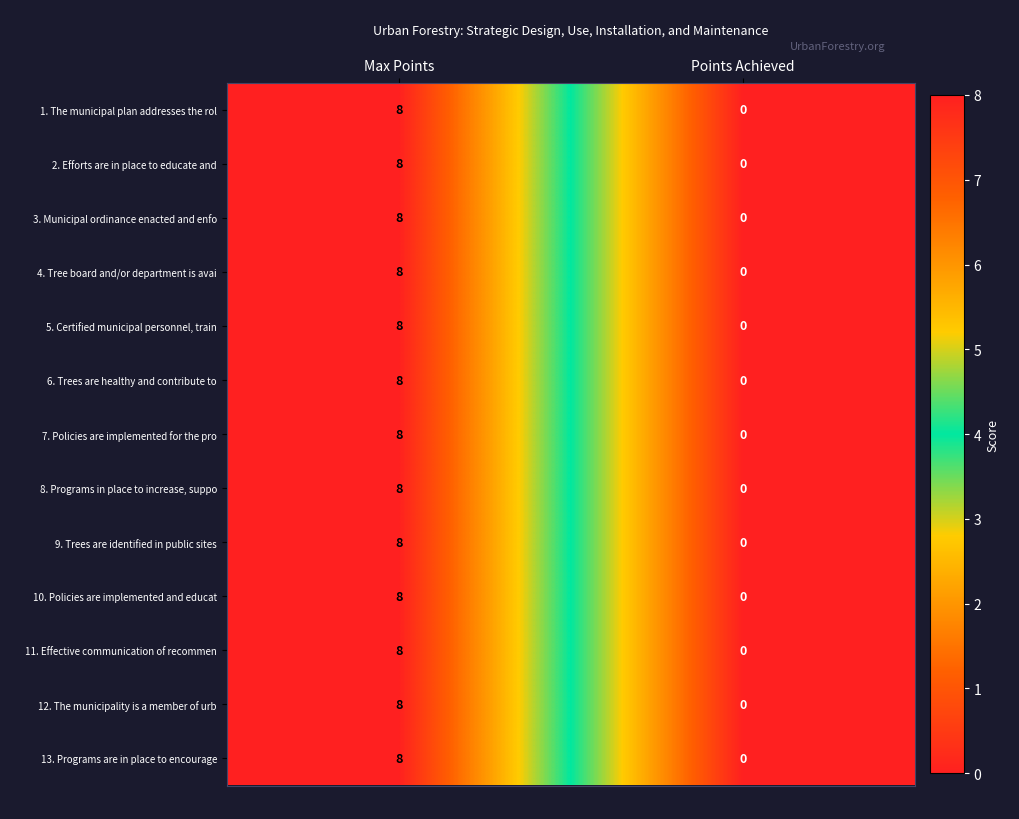

At which category is the sum across all series the highest?

Max Points